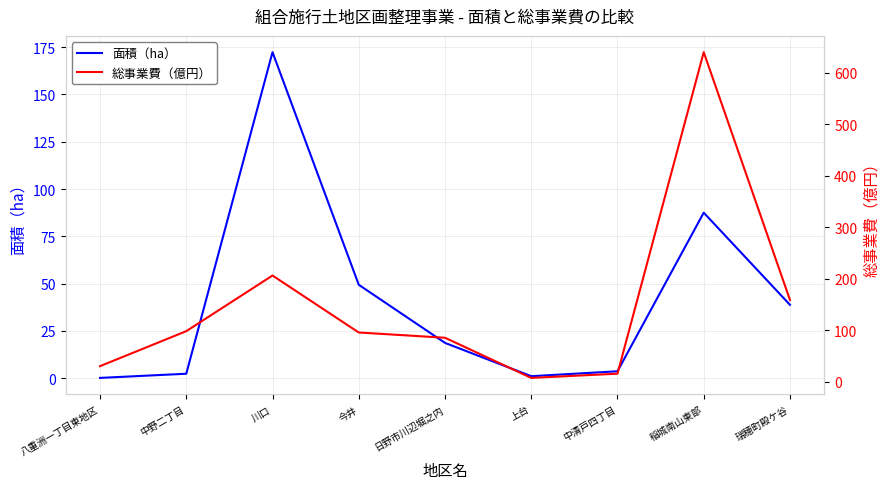

Rank the series by their maximum value, from highest to lowest.

総事業費（億円）, 面積（ha）